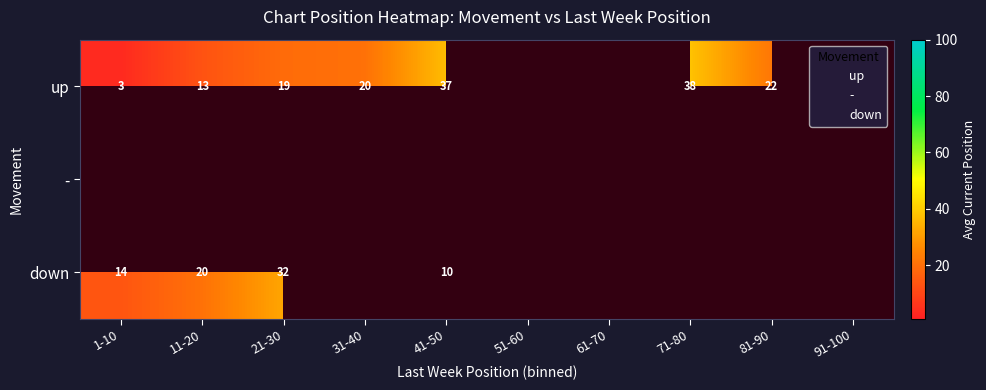

How many categories are shown in the chart?

10